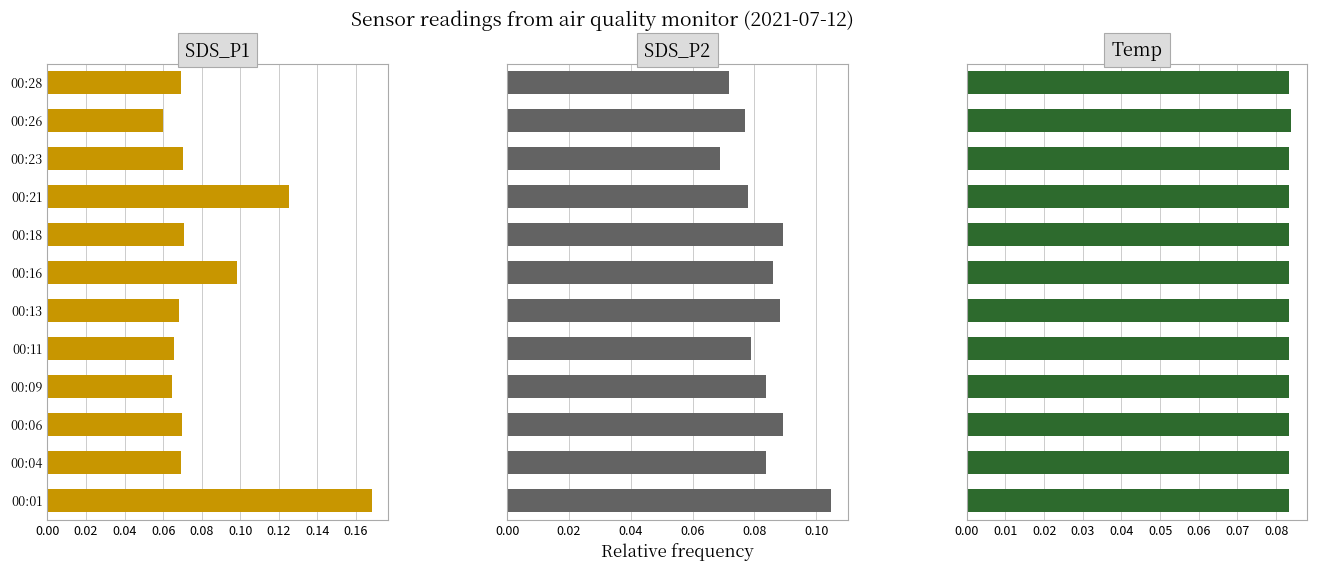

Which series has the largest range (max minus min)?

SDS_P1